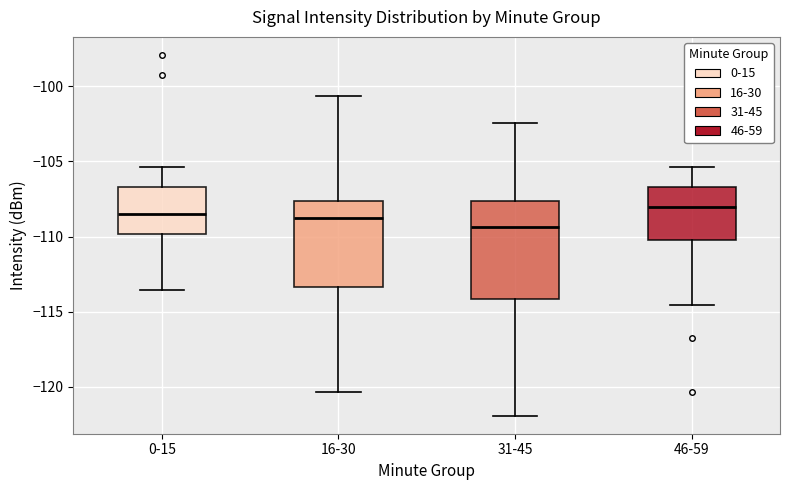

Reading left to right, read every box against the y-axis: the position of its median line, the range the box covers, and the ends of its whiskers. The values are not printed on the chart, so give them approximately, as read against the axis.

0-15: median -108.5, box -110.0 to -106.5, whiskers -113.5 to -105.5
16-30: median -108.5, box -113.5 to -107.5, whiskers -120.5 to -100.5
31-45: median -109.5, box -114.0 to -107.5, whiskers -122.0 to -102.5
46-59: median -108.0, box -110.0 to -106.5, whiskers -114.5 to -105.5